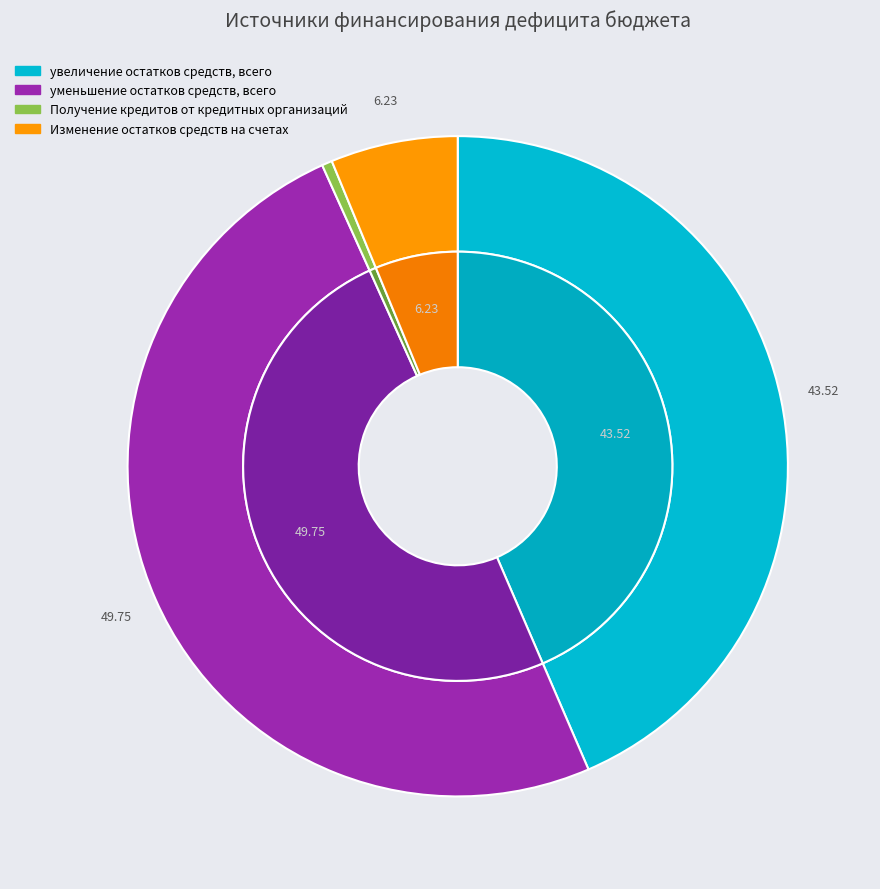

Approximately how many times larger is the value at Изменение остатков средств на счетах compared to Получение кредитов от кредитных организаций?

12.4